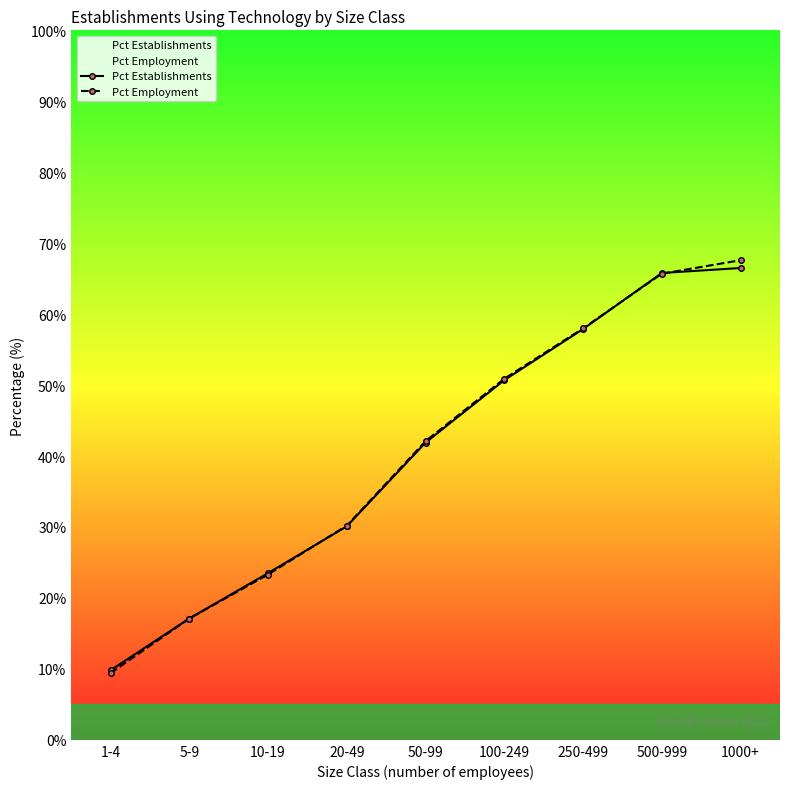

What is the label of the 4th point from the right?

100-249